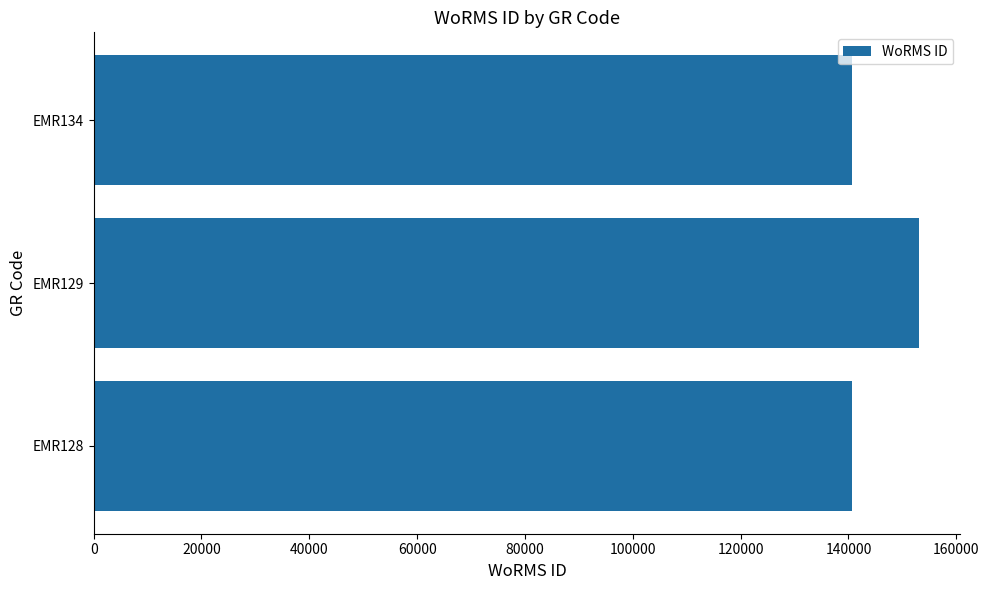

The value at EMR128 is 140621. True or false?

True